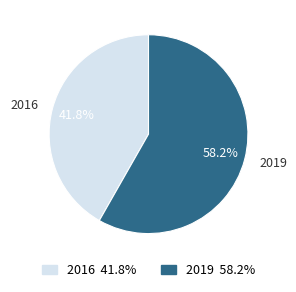

Combined, what portion of the pie is 2016 and 2019?

100.0%